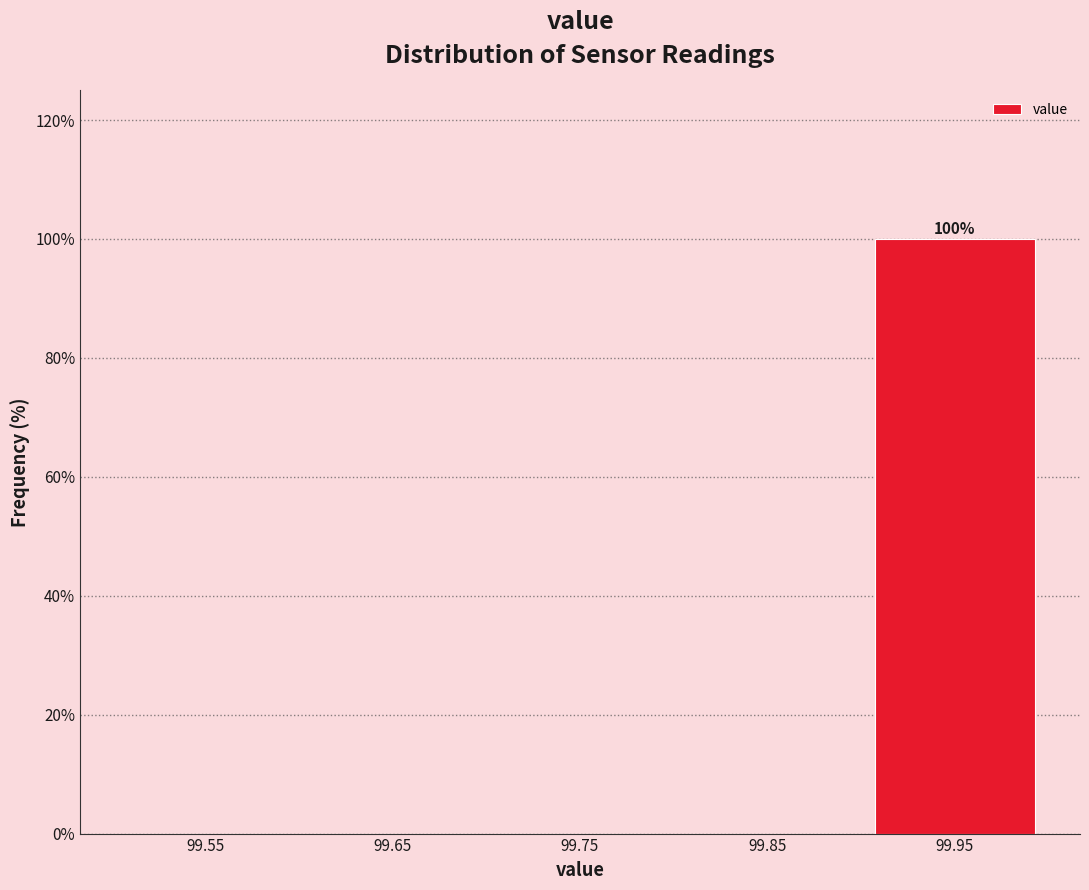

Which range on the x-axis has the tallest bar?

99.9 to 100.0